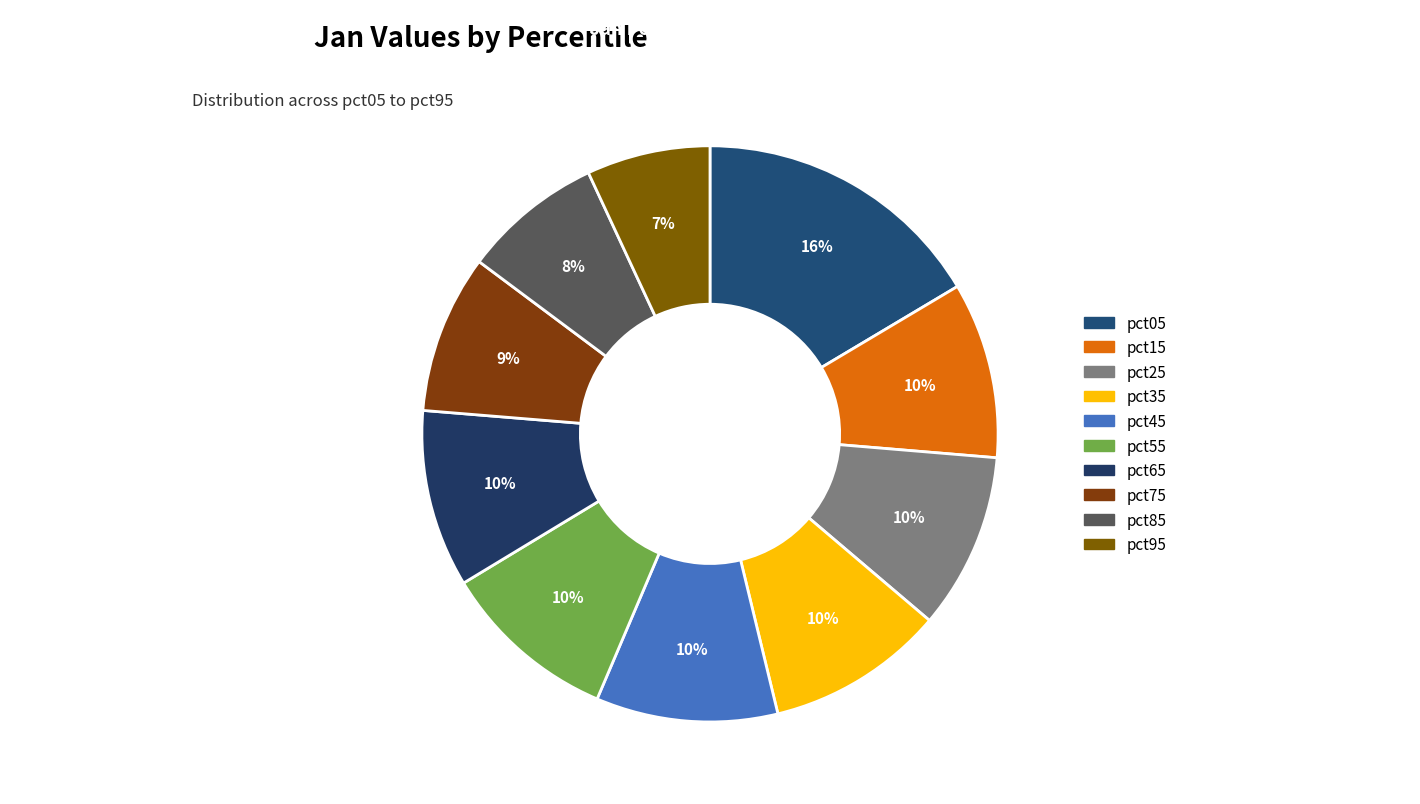

How many slices are in this pie chart?

10